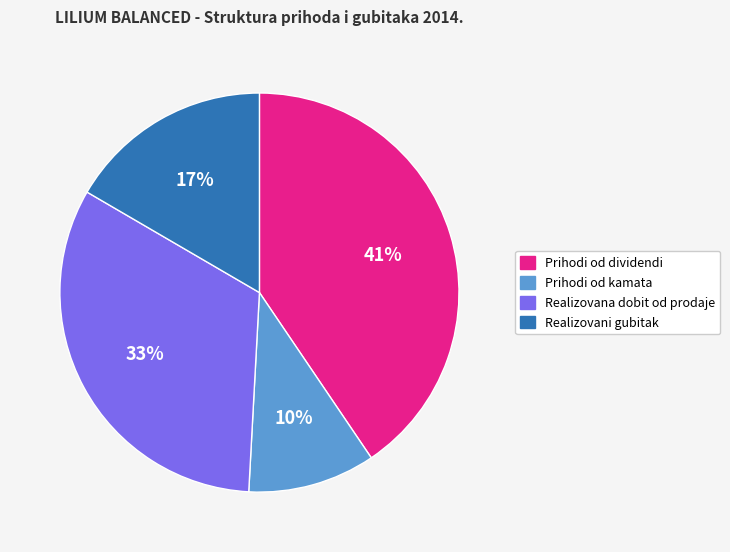

To the nearest percent, what is the average slice percentage?

25%